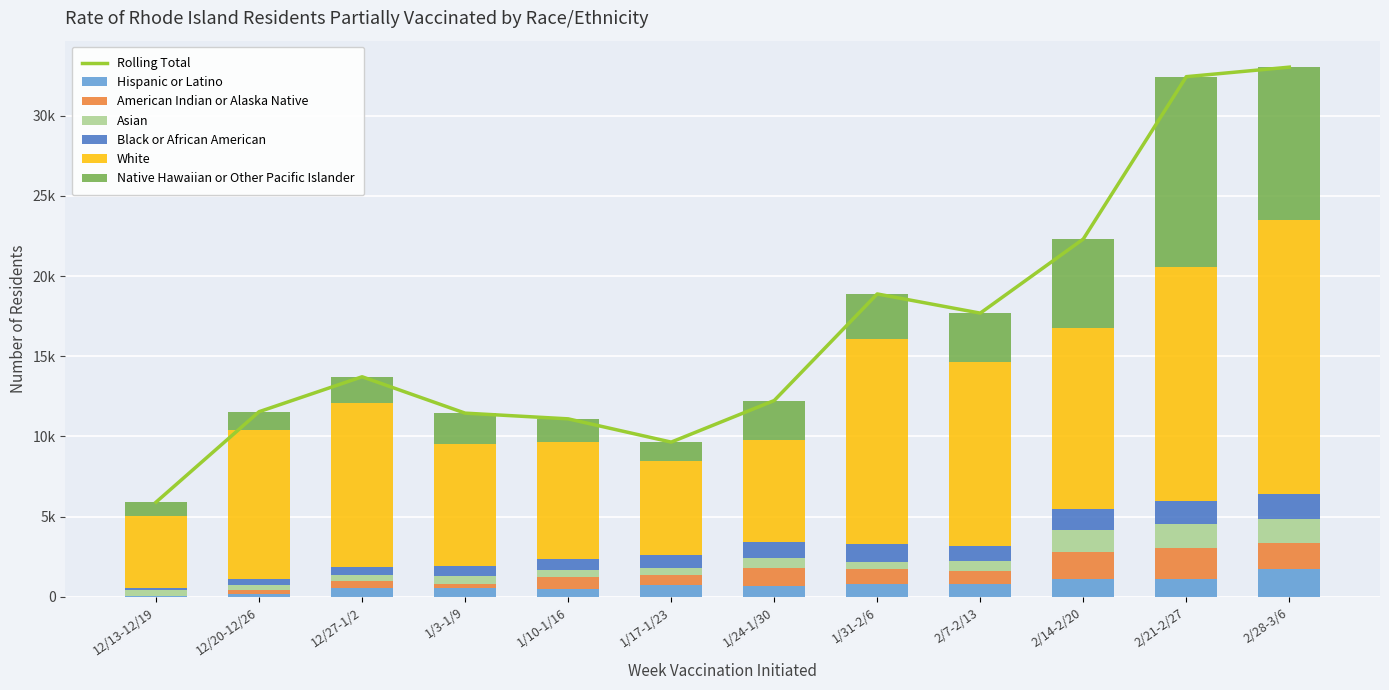

The value of Native Hawaiian or Other Pacific Islander at 1/10-1/16 is 528. True or false?

False